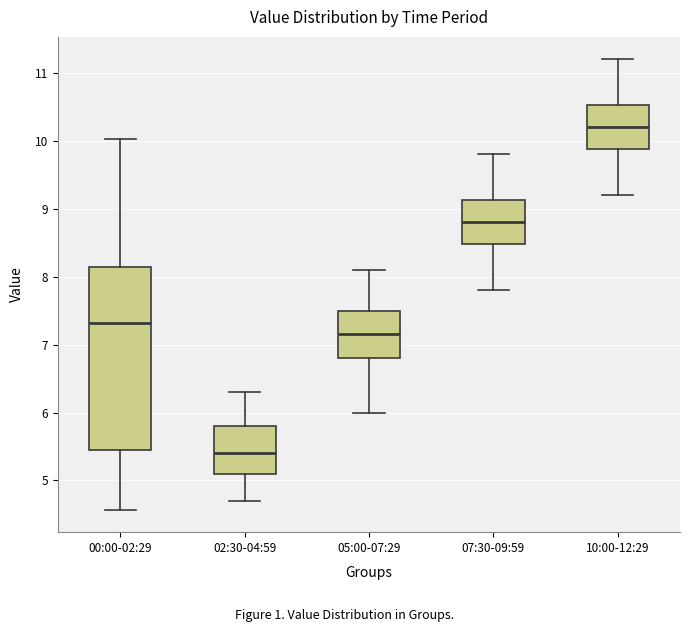

Where is the upper edge of the box for 02:30-04:59 on the y-axis? The values are not printed on the chart, so give them approximately, as read against the axis.

5.8